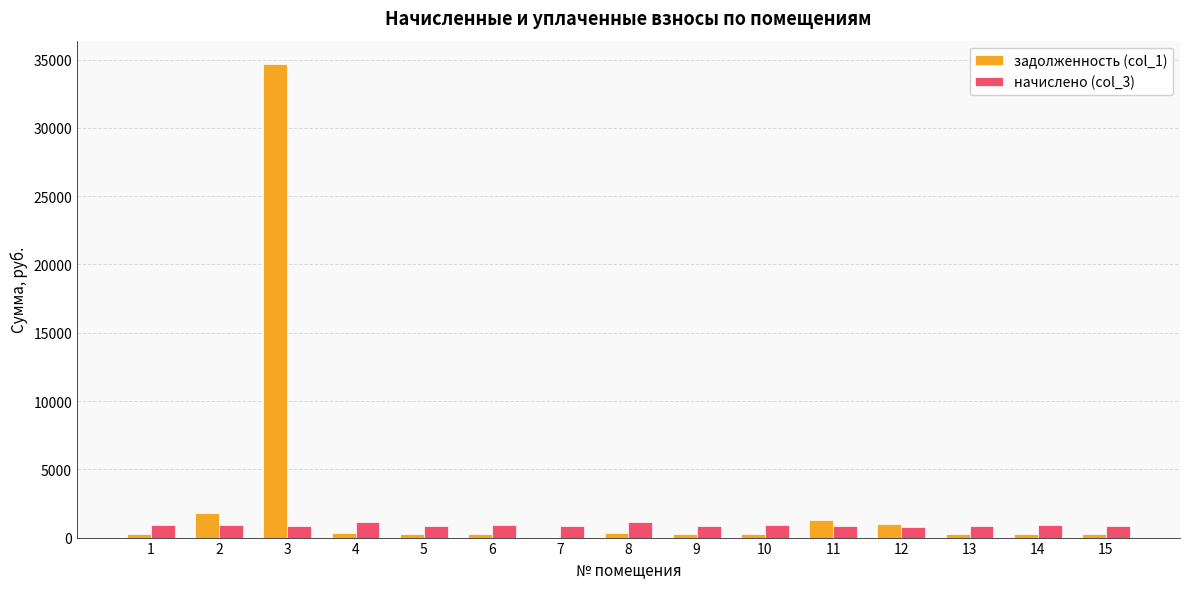

What are all the series names shown in the legend?

задолженность (col_1), начислено (col_3)